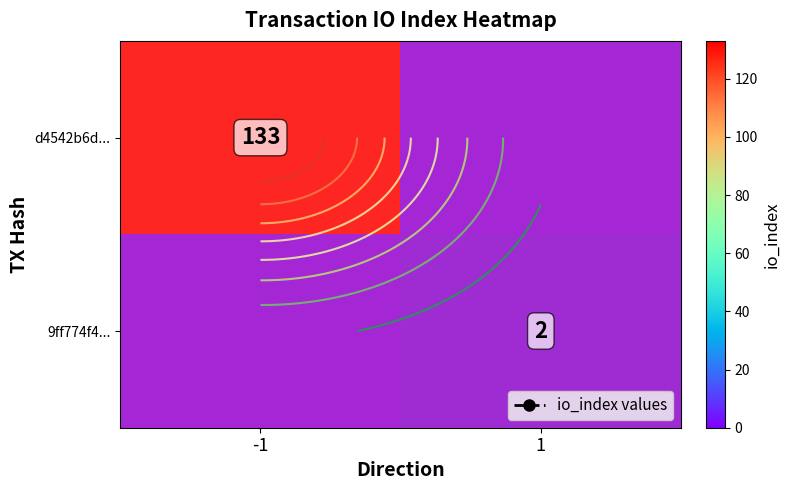

What is the average value of the 9ff774f4... series?

1